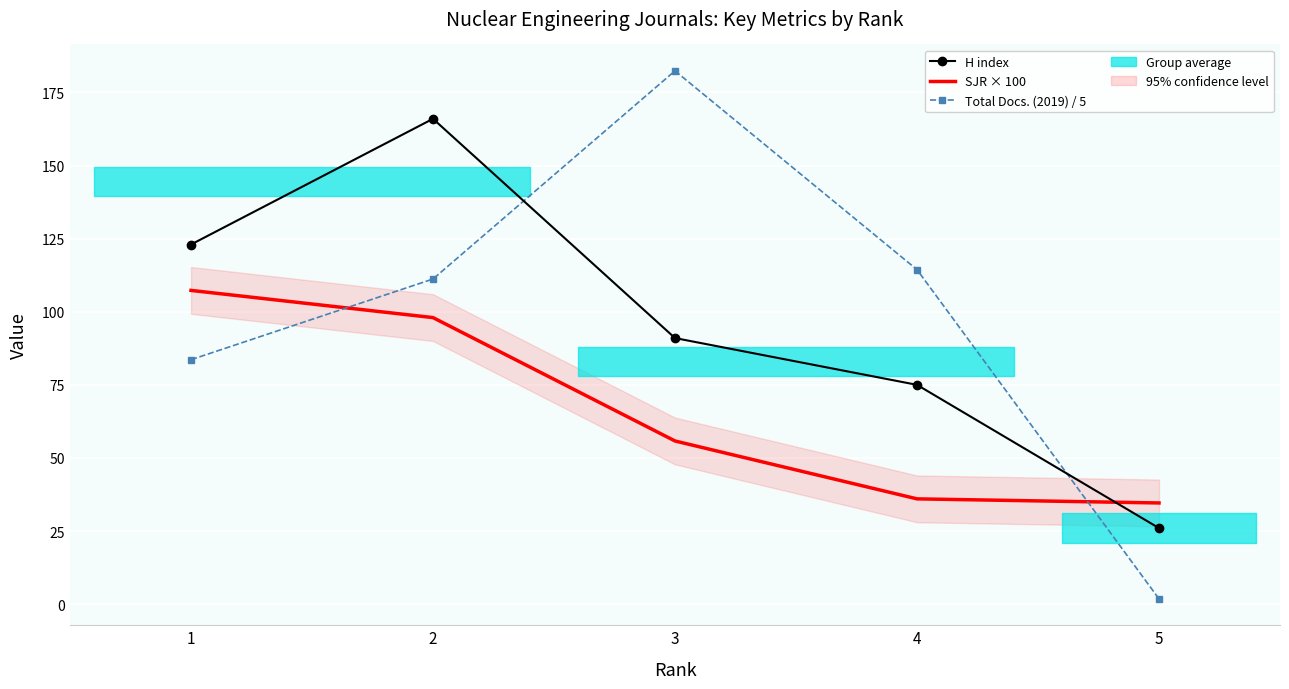

Rank the categories by Total Docs. (2019) / 5 value from lowest to highest.

5, 1, 2, 4, 3